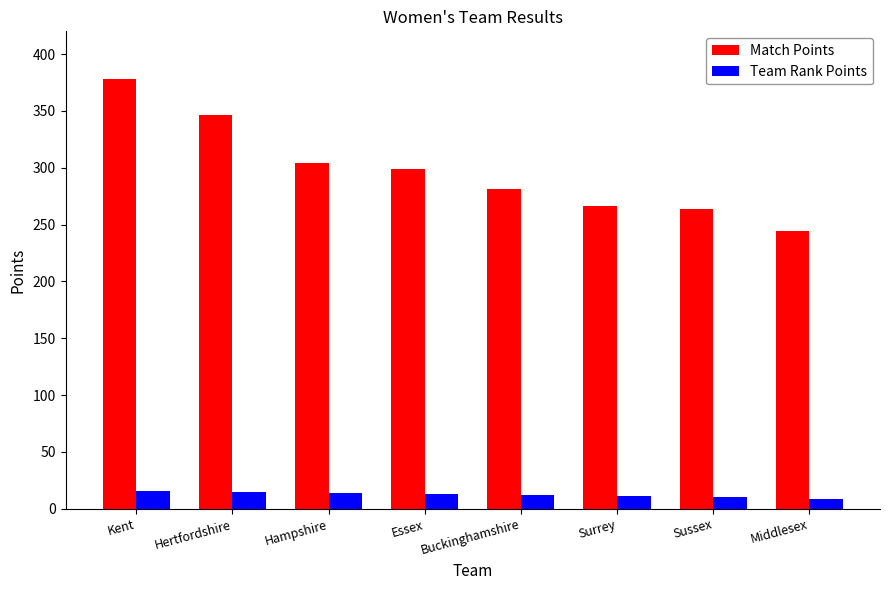

What is the label of the 4th bar from the right?

Buckinghamshire